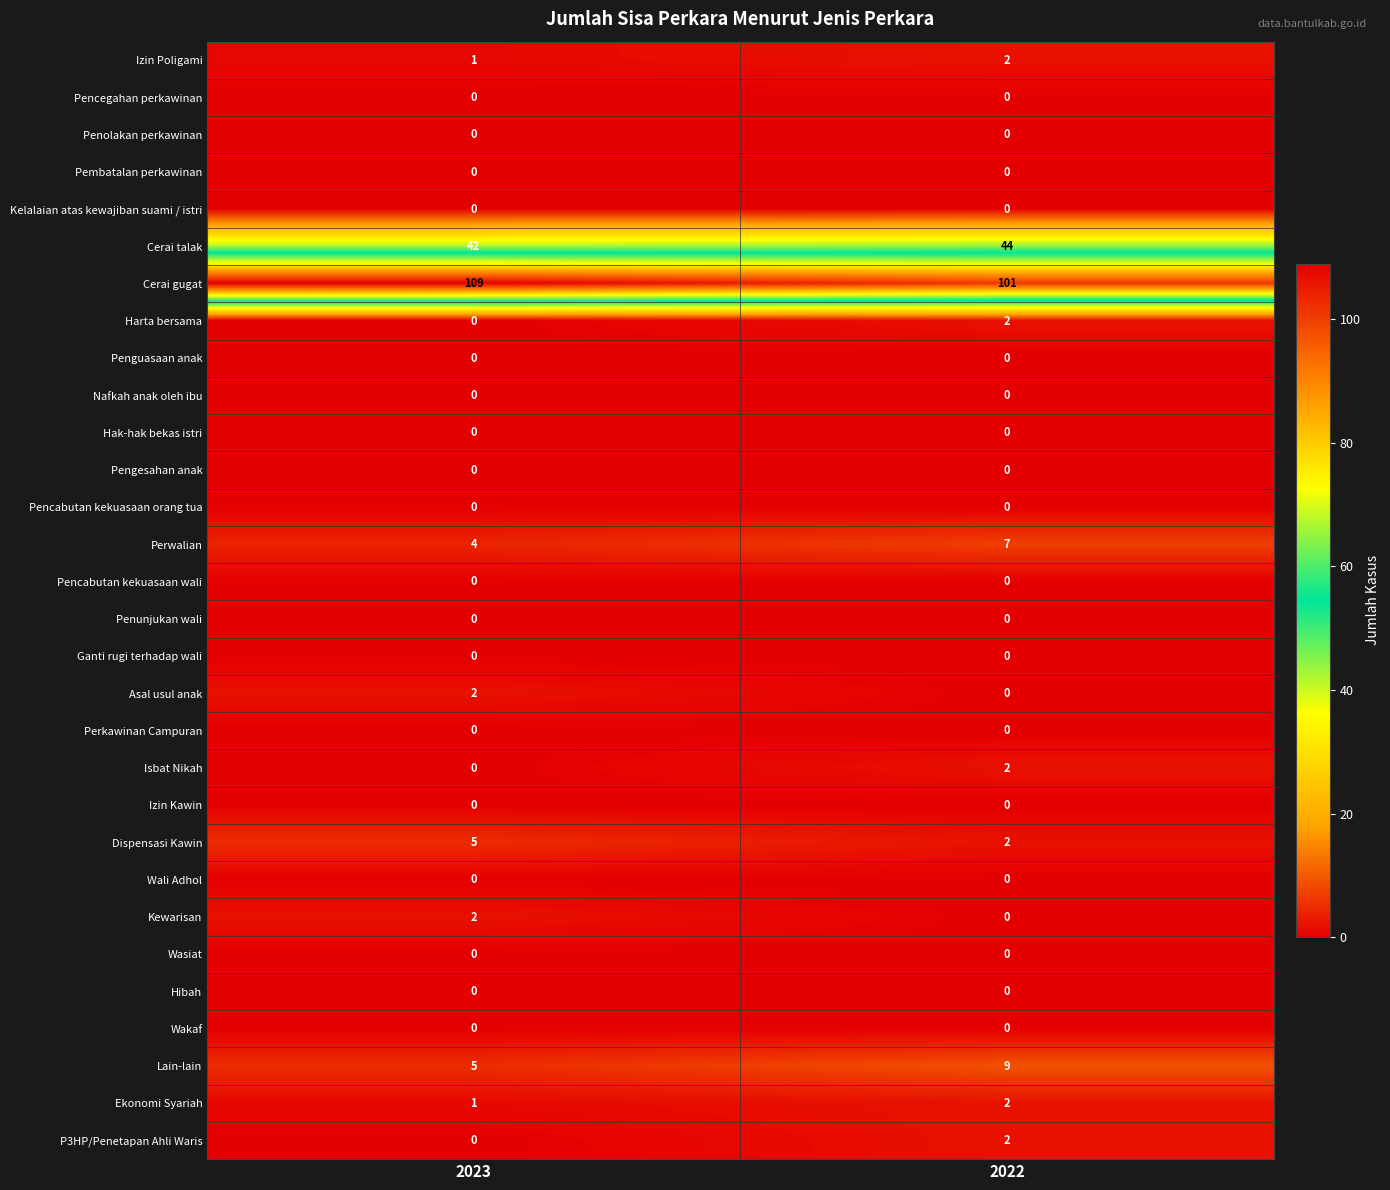

The P3HP/Penetapan Ahli Waris series shows -1 at 2023. True or false?

False